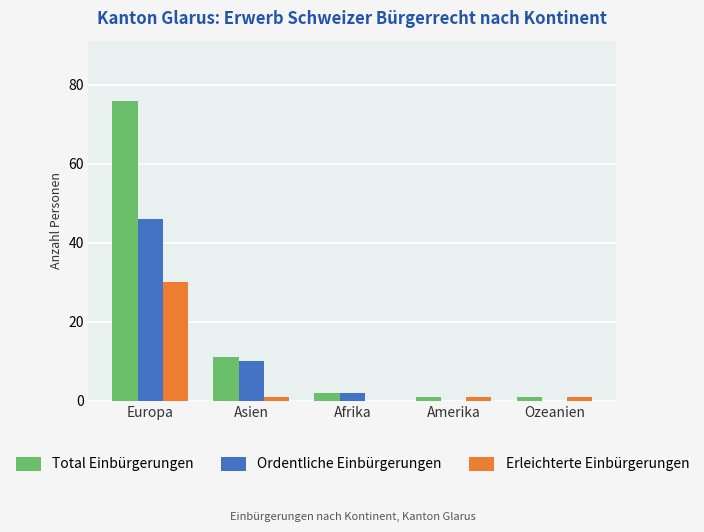

Is it true that Ordentliche Einbürgerungen equals 0 at Amerika?

True